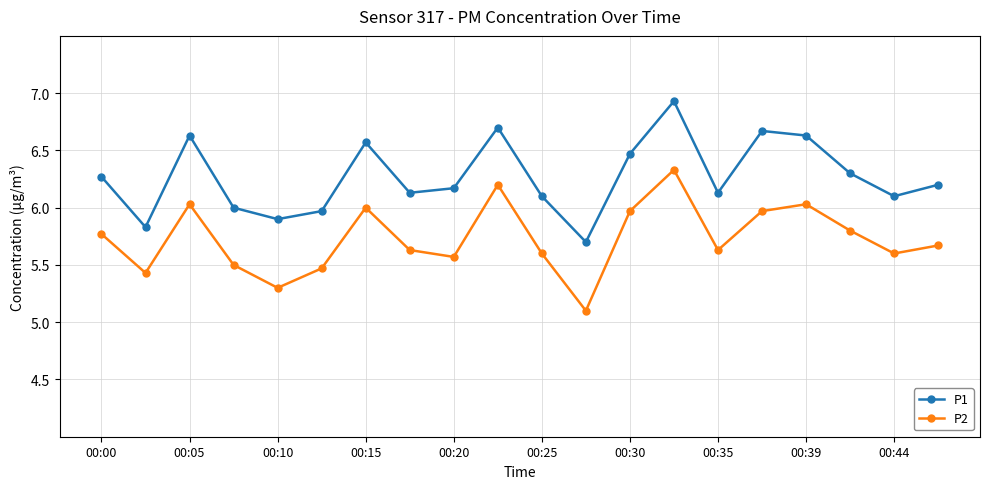

List the series in order of their overall mean, lowest first.

P2, P1